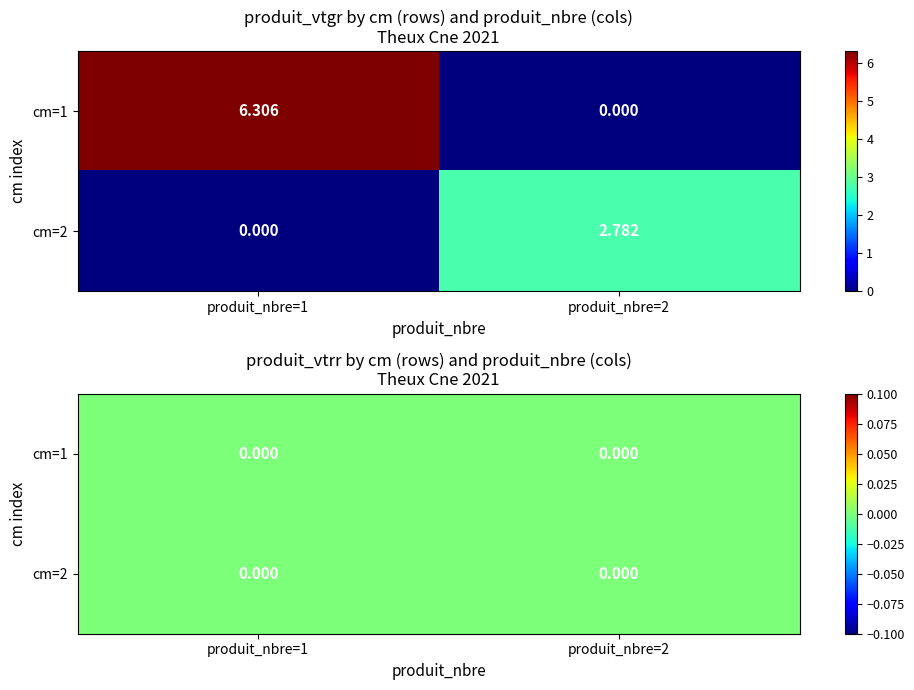

What is the sum of all 1 values?

9.1